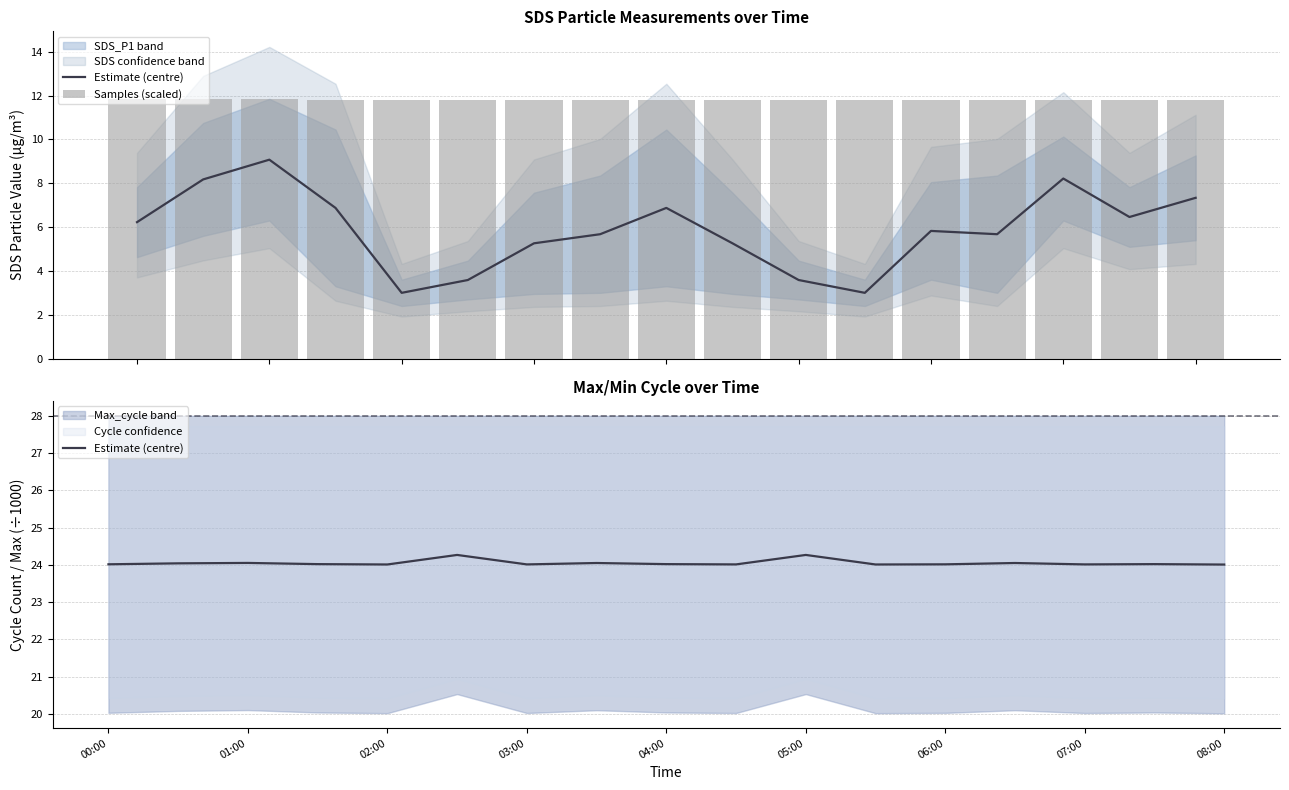

What is the difference between the maximum and minimum values in the Estimate (centre) series?

0.3